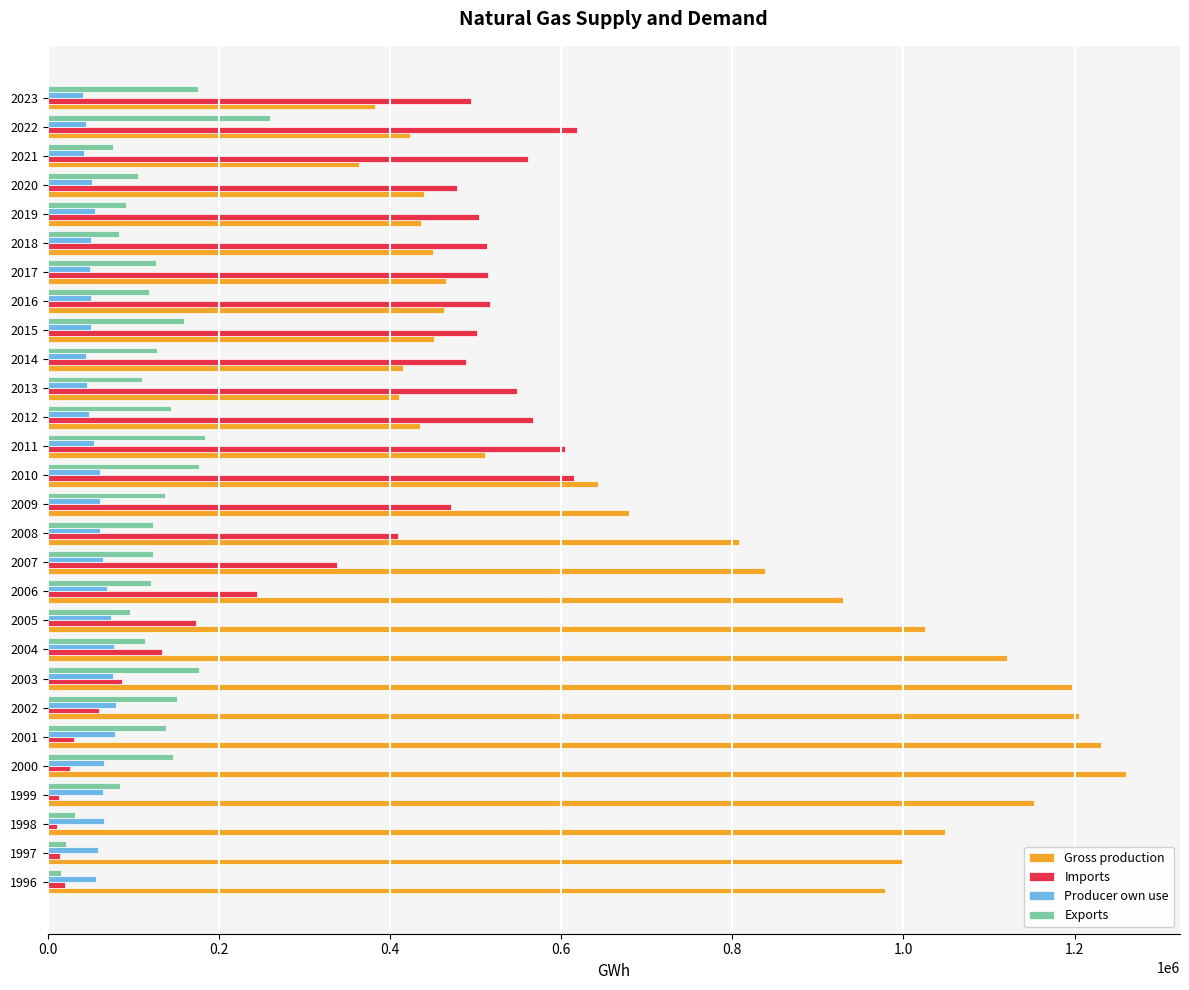

Which series has the widest spread of values?

Gross production